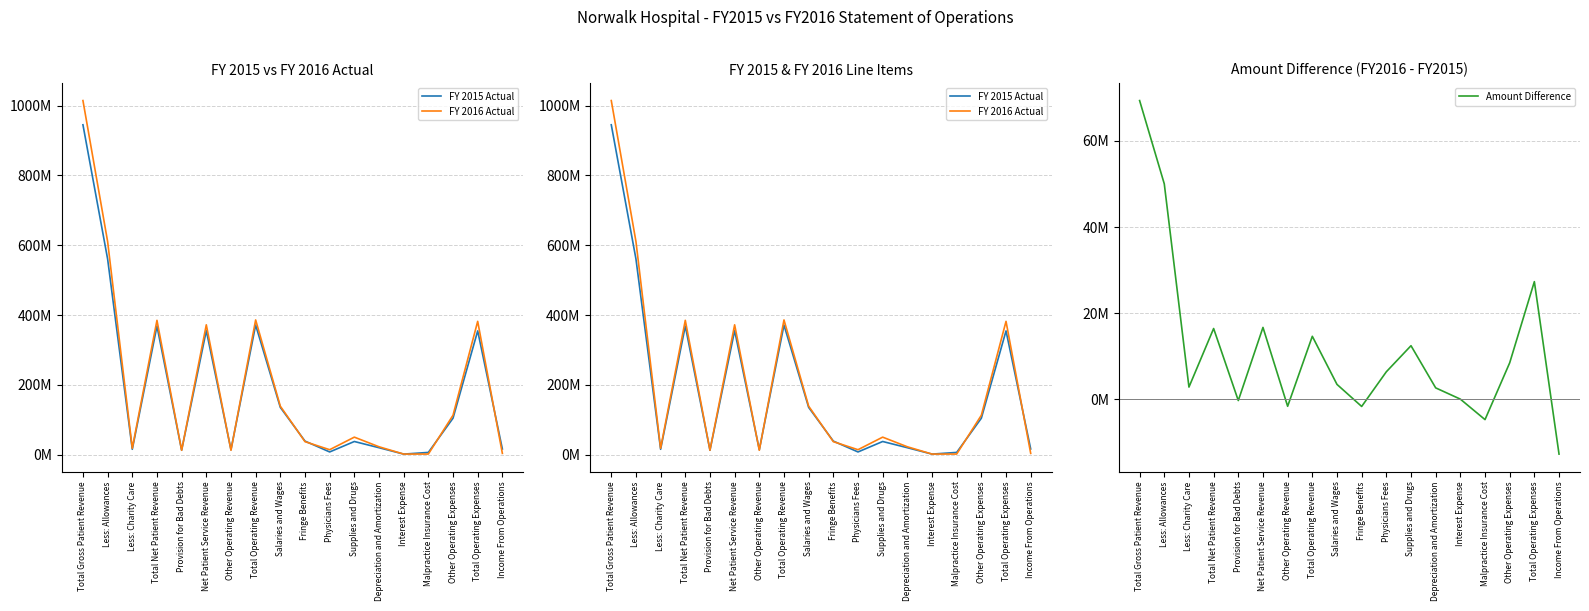

What is the difference between the FY 2016 Actual values at Interest Expense and Less: Charity Care?

16562346